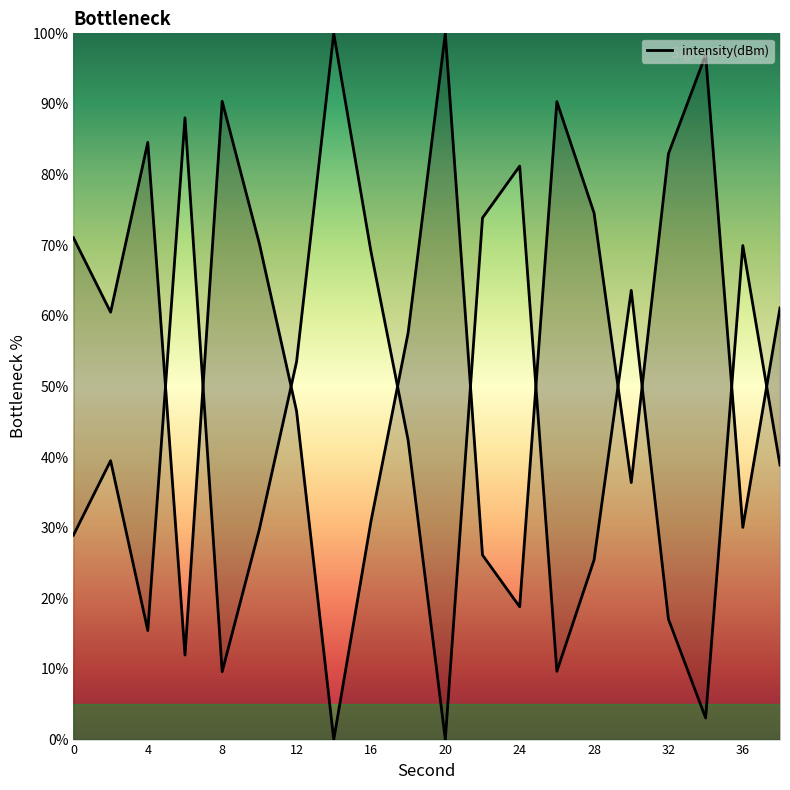

How many lines are shown in the chart?

1